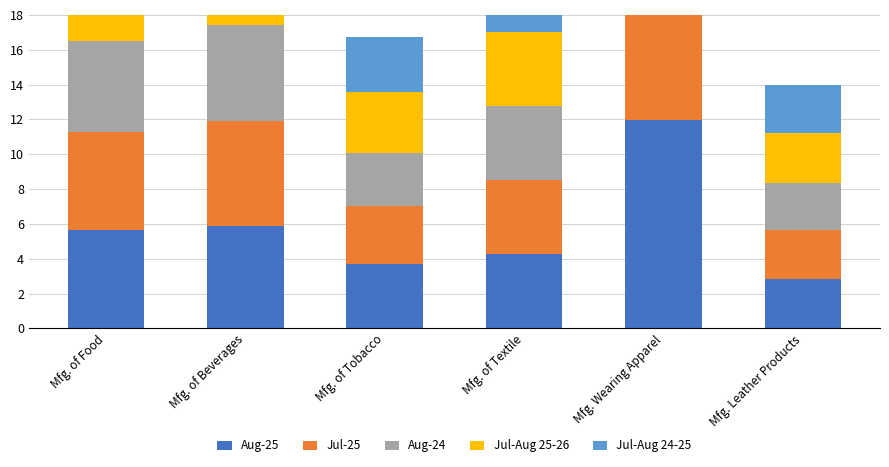

What value does the Aug-25 series have at Mfg. of Textile?

4.3